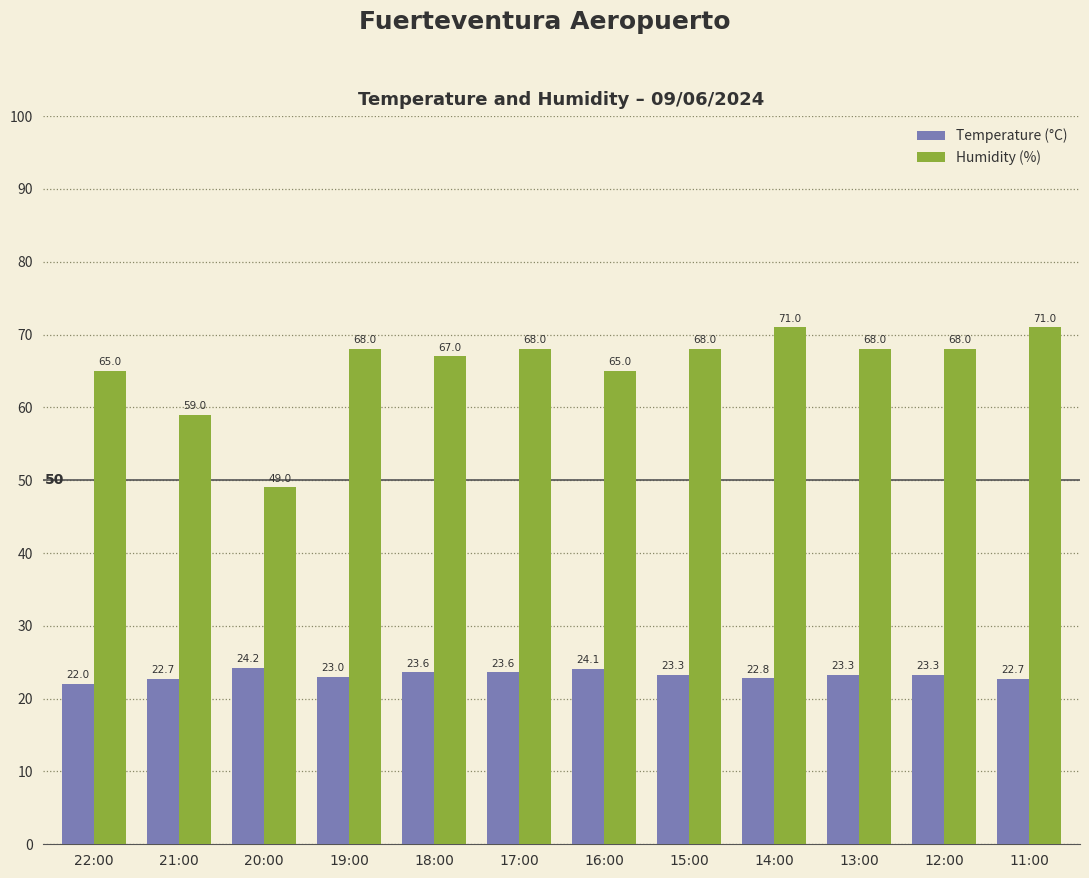

Is the value of Humidity (%) at 20:00 greater than the value of Temperature (°C) at 17:00?

Yes